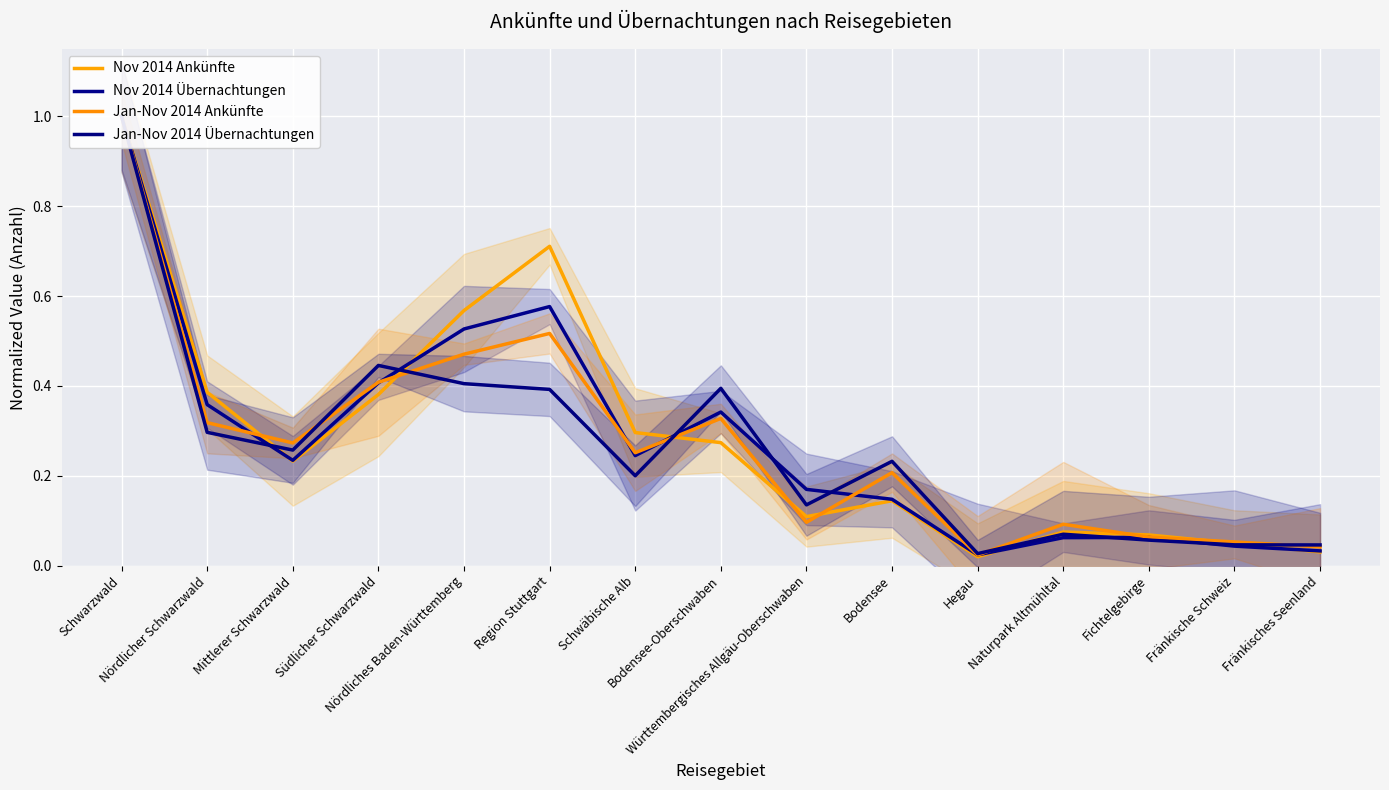

At how many categories does at least one series exceed 0?

15